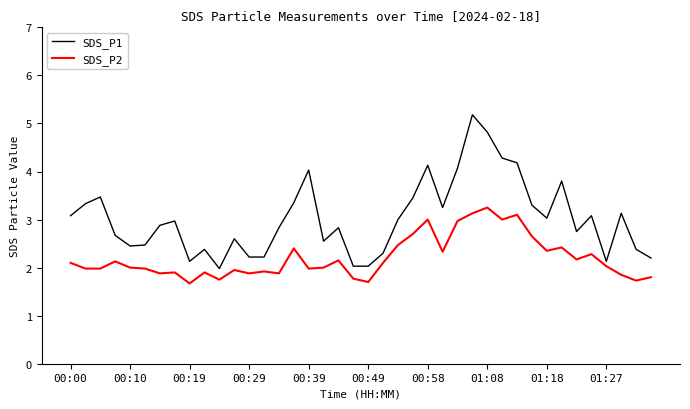

What is the greatest value displayed?

5.2